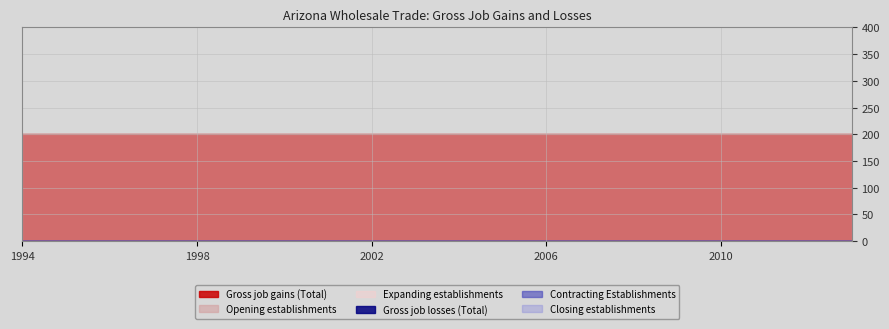

True or false: Expanding establishments and Opening establishments intersect in this chart.

False